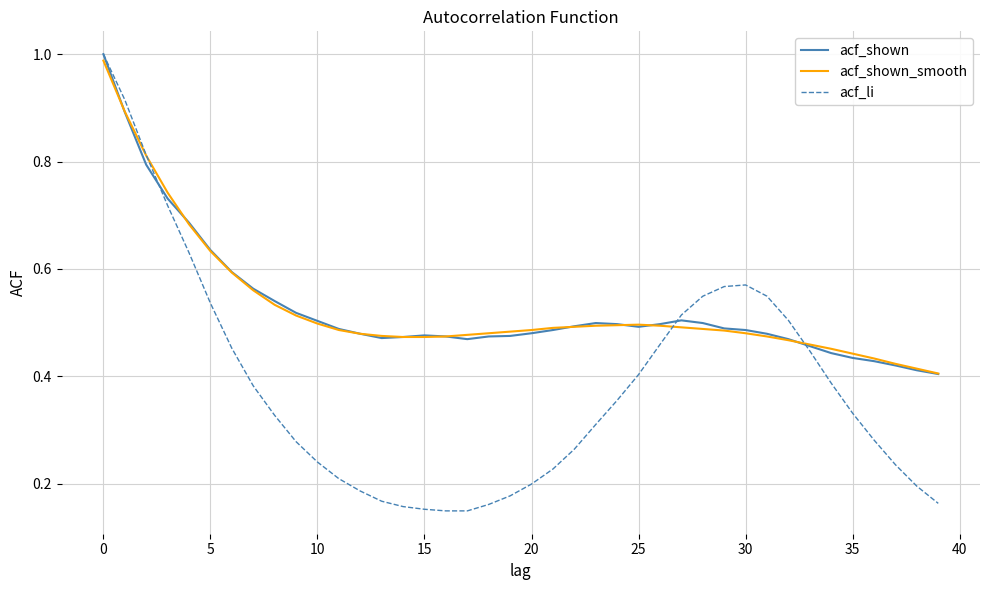

Which series has the widest spread of values?

acf_li